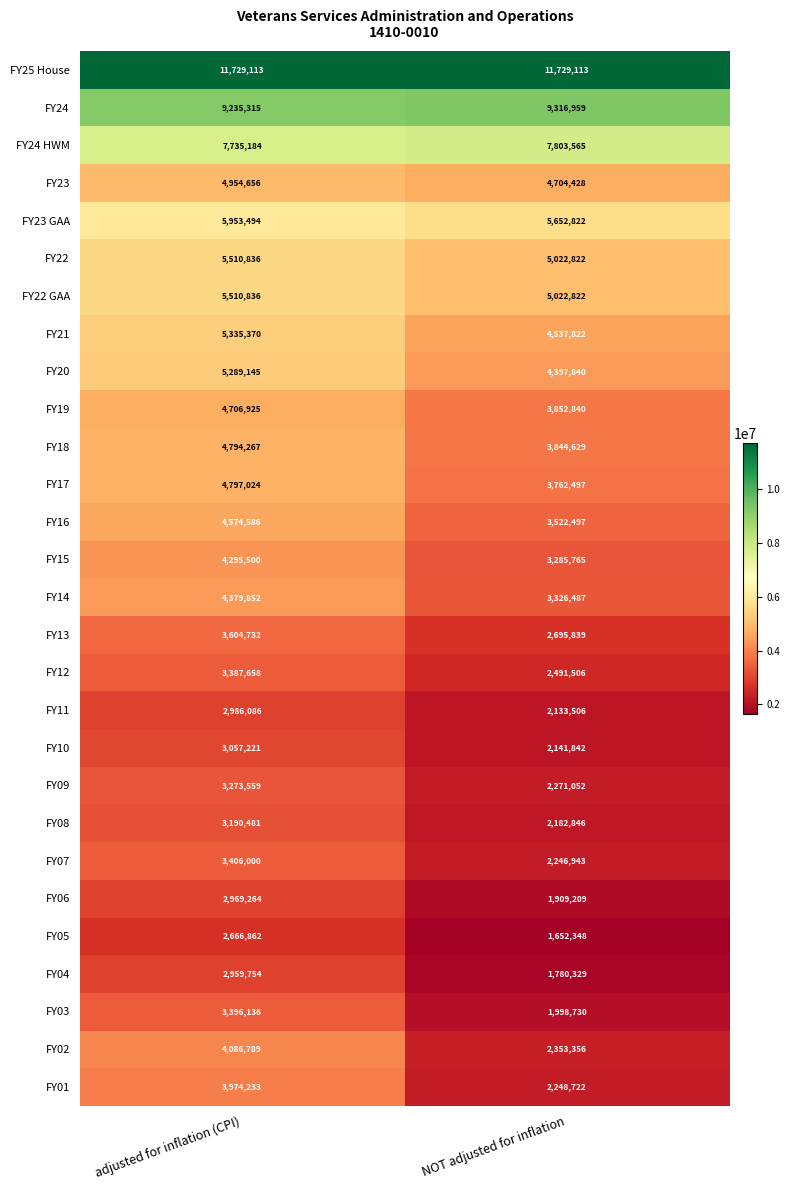

What is the greatest value displayed?

11729113